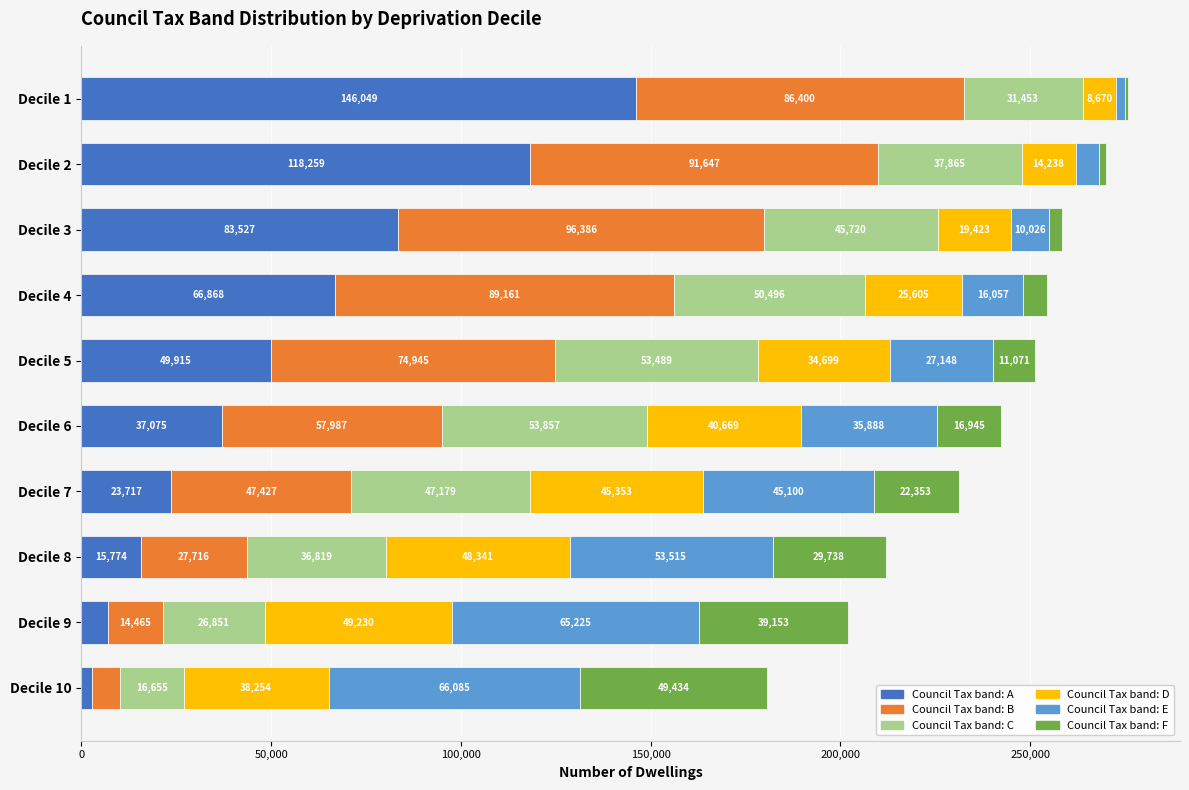

How many data points does each series have?

10